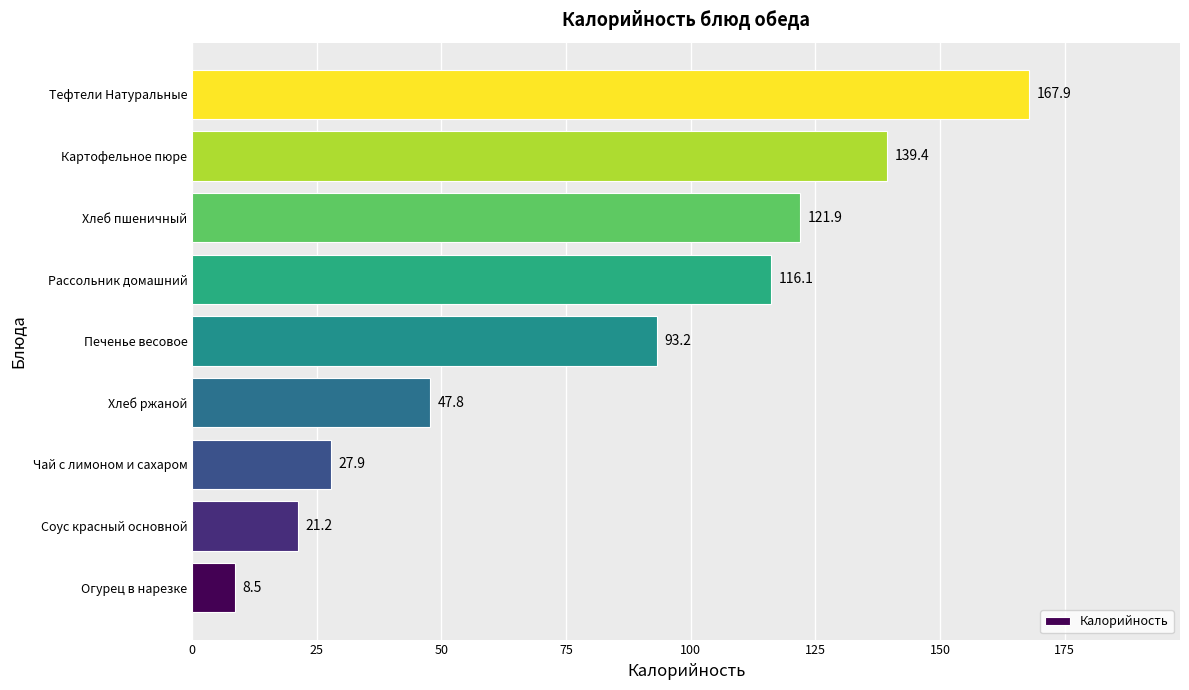

List the labels in order of value, smallest first.

Огурец в нарезке, Соус красный основной, Чай с лимоном и сахаром, Хлеб ржаной, Печенье весовое, Рассольник домашний, Хлеб пшеничный, Картофельное пюре, Тефтели Натуральные